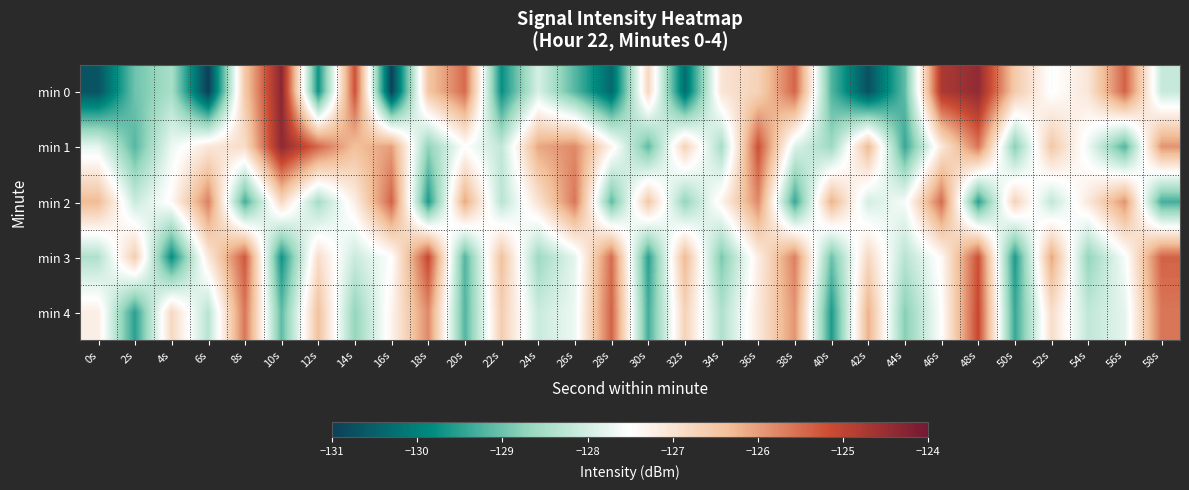

Which series has the largest range (max minus min)?

min 0